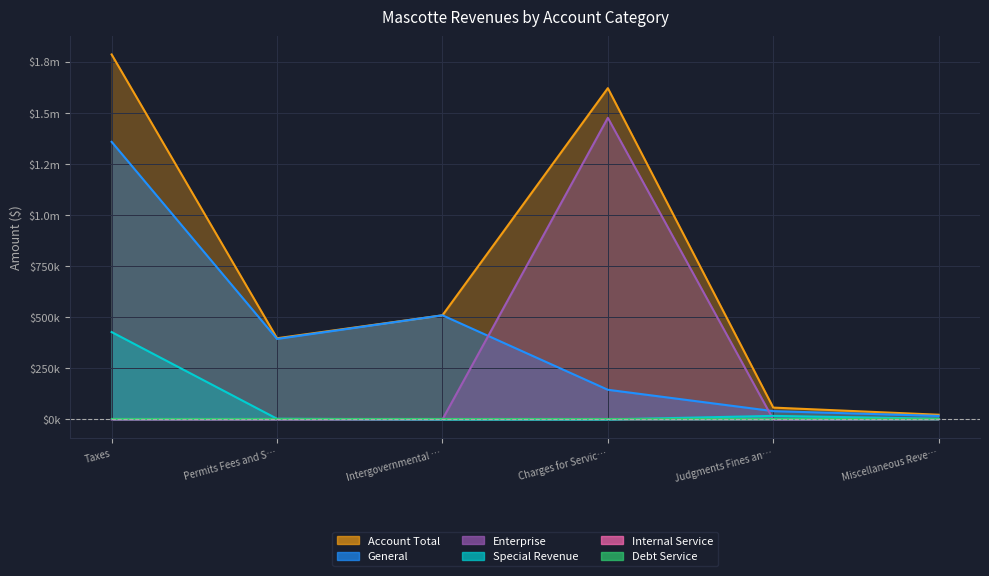

At which label is Enterprise closest to 737891?

Miscellaneous Reve…